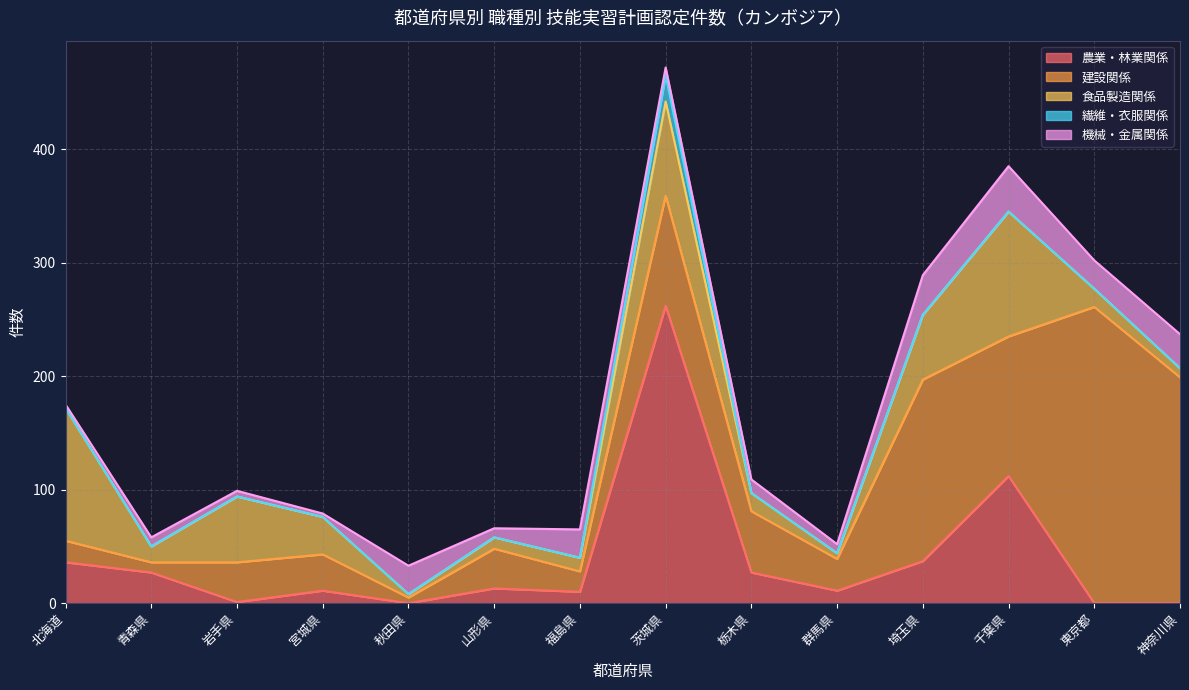

What is the minimum value for 建設関係?

5